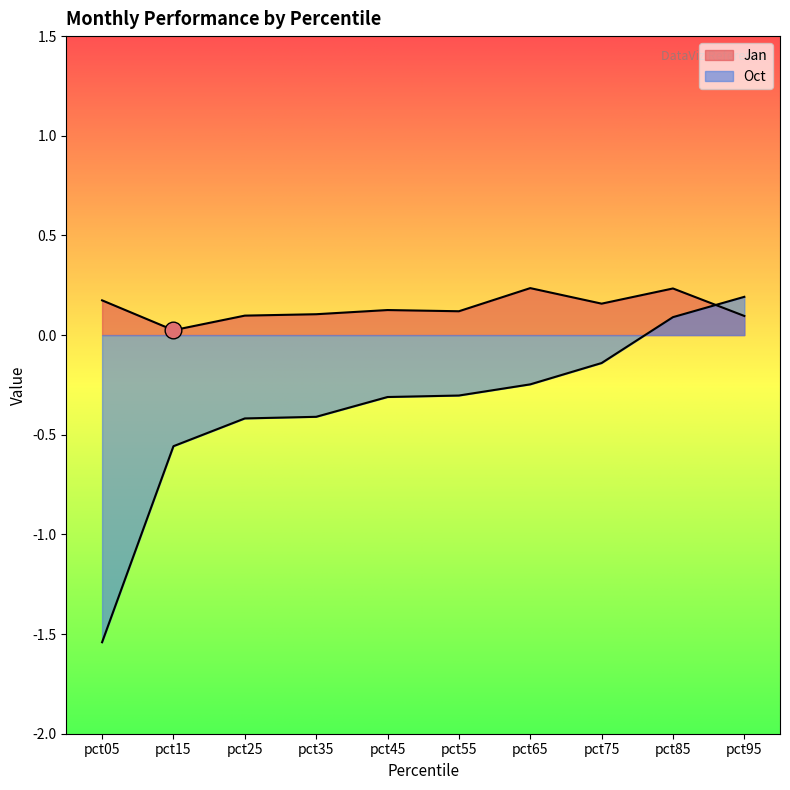

Which category has the lowest value in the Oct series?

pct05